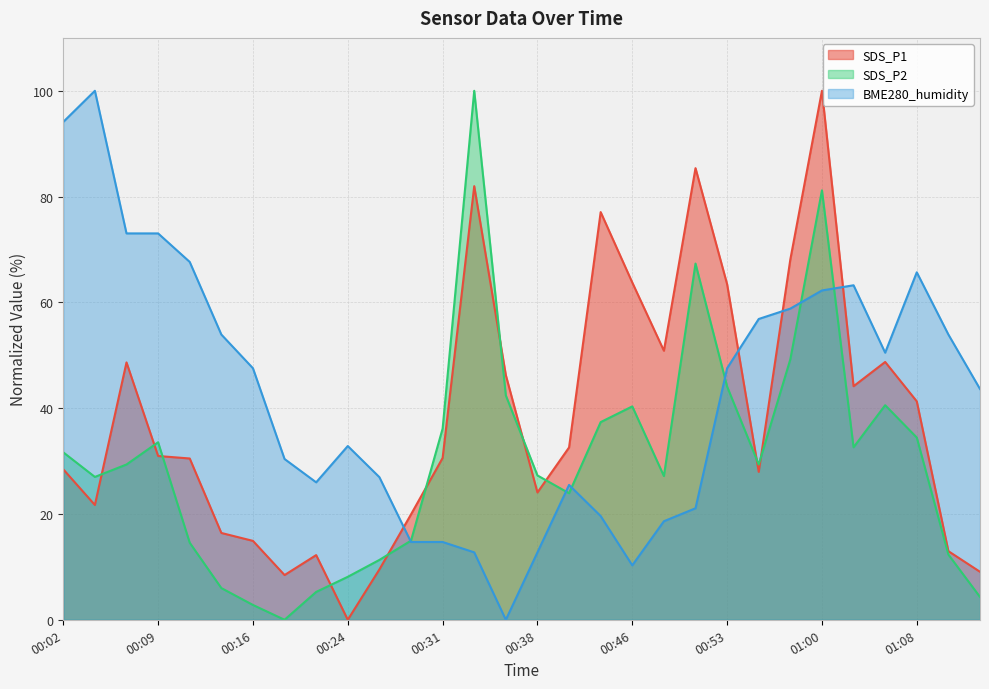

What is the value of the BME280_humidity point at the 11th from the left?

27.0